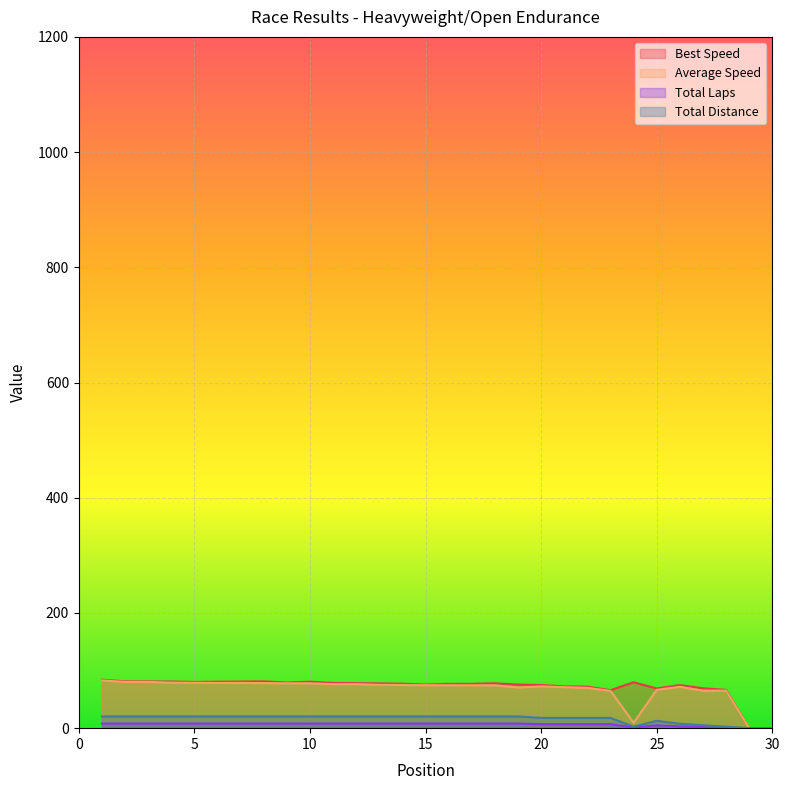

The value of Total Distance at 29 is 14.3. True or false?

False